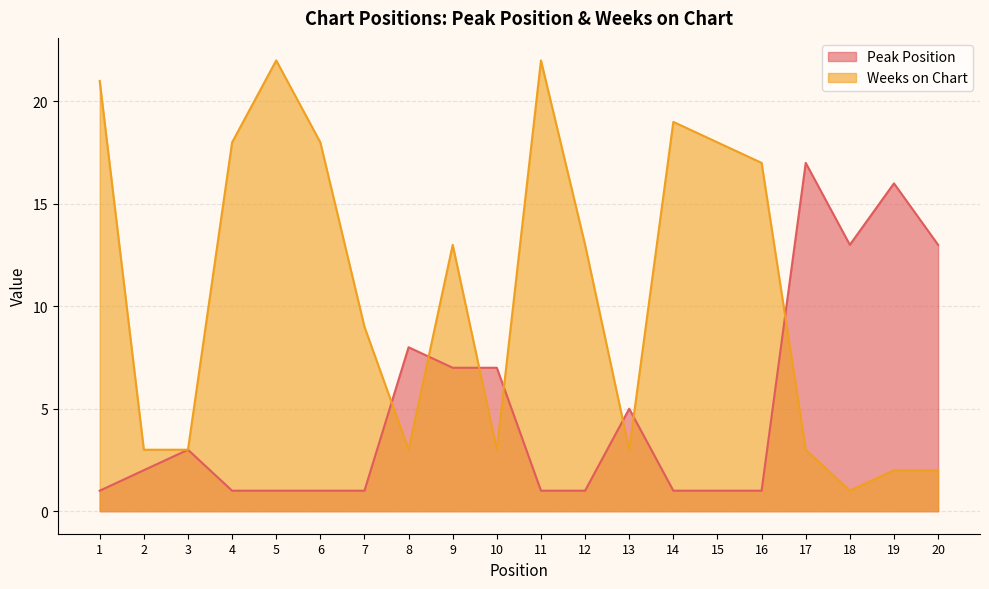

Is it true that Weeks on Chart equals 4 at 4?

False